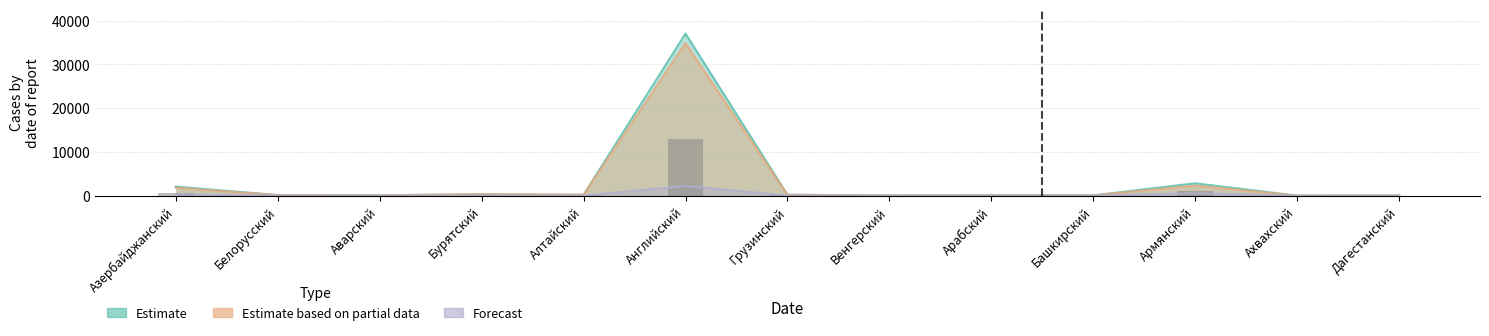

How many data points in Forecast are above 10?

6